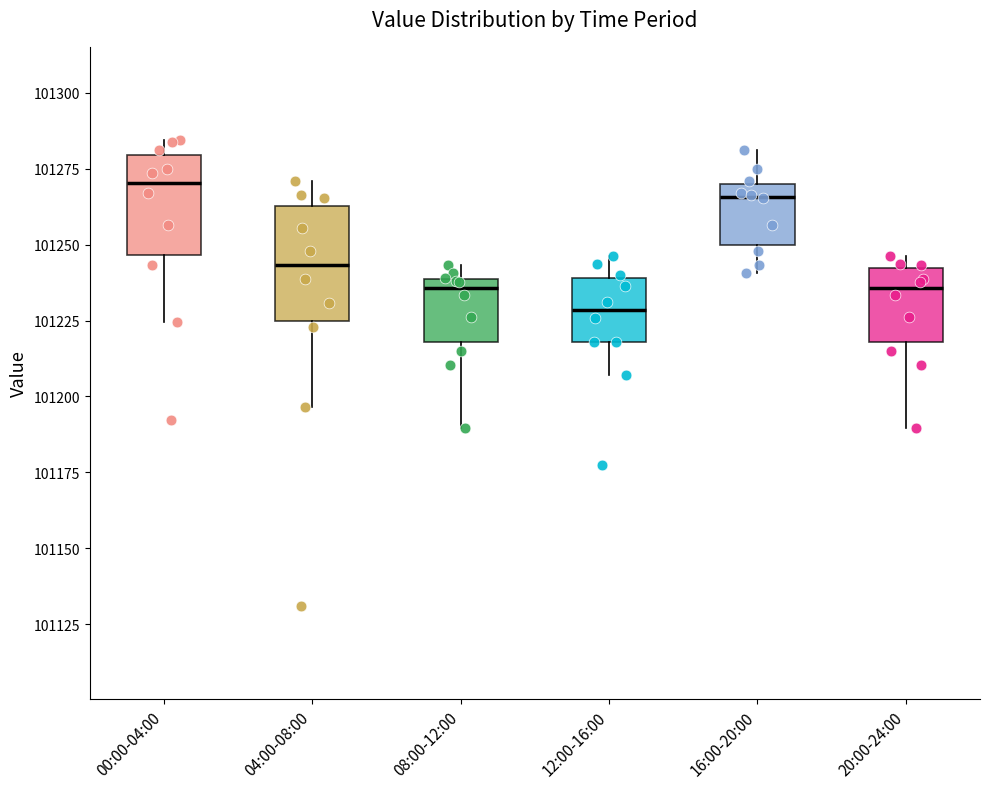

Reading left to right, read every box against the y-axis: the position of its median line, the range the box covers, and the ends of its whiskers. The values are not printed on the chart, so give them approximately, as read against the axis.

00:00-04:00: median 101270, box 101245 to 101280, whiskers 101225 to 101285
04:00-08:00: median 101245, box 101225 to 101265, whiskers 101195 to 101270
08:00-12:00: median 101235, box 101220 to 101240, whiskers 101190 to 101245
12:00-16:00: median 101230, box 101220 to 101240, whiskers 101205 to 101245
16:00-20:00: median 101265, box 101250 to 101270, whiskers 101240 to 101280
20:00-24:00: median 101235, box 101220 to 101240, whiskers 101190 to 101245